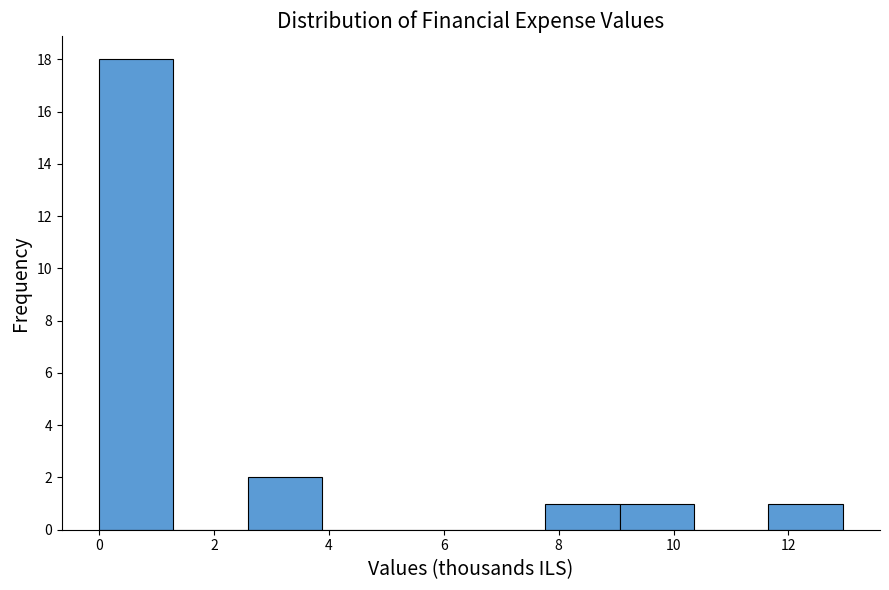

Which range on the x-axis has the tallest bar?

0.0 to 1.2